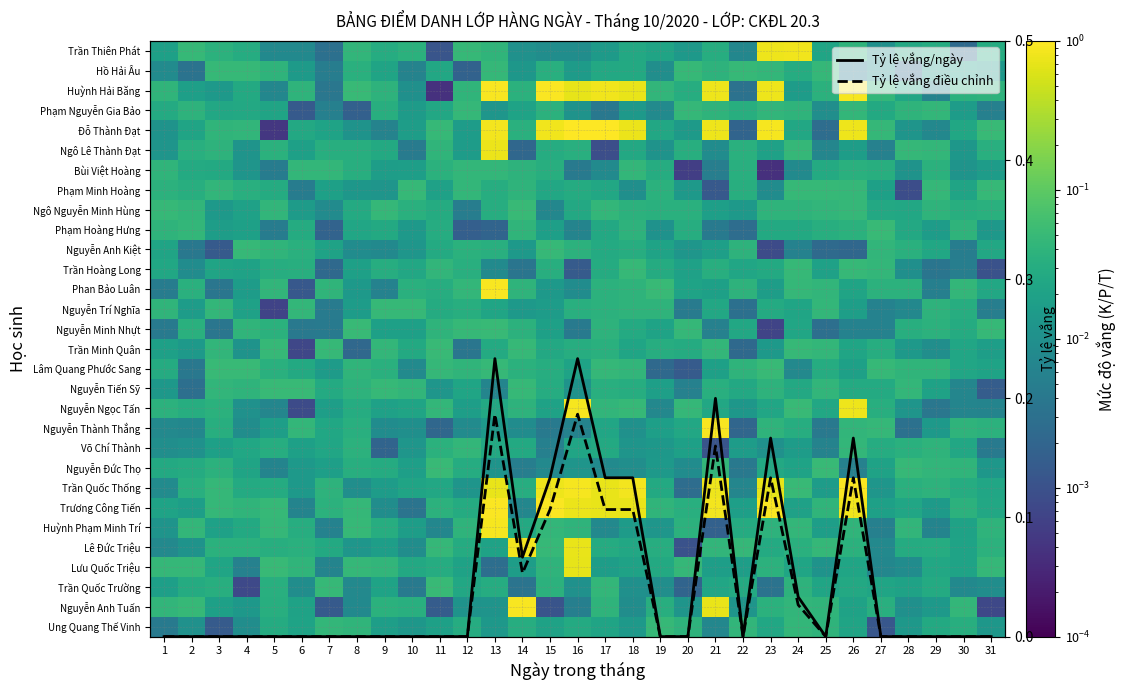

At which category does the chart reach its peak across all series?

16